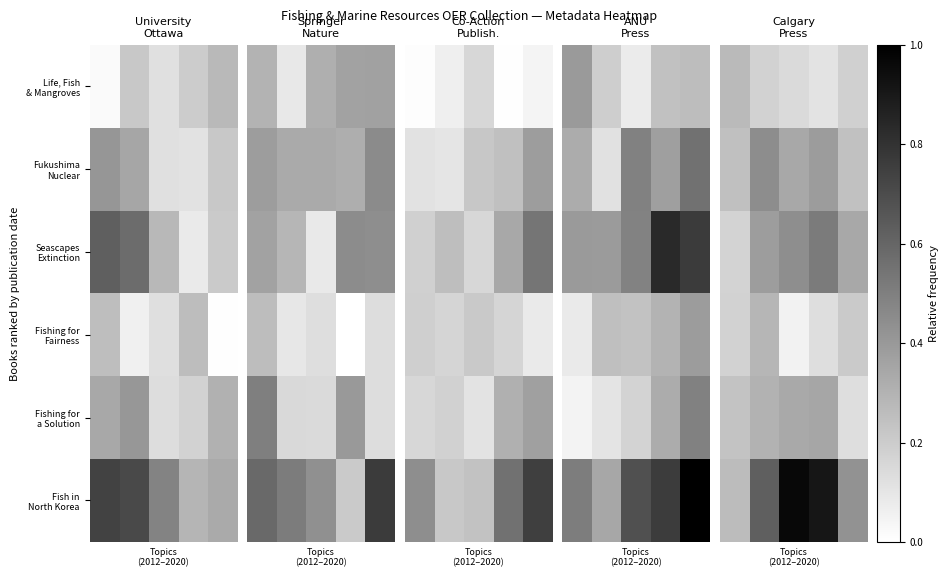

What is the highest value of the Fishing for a Solution series?

0.4